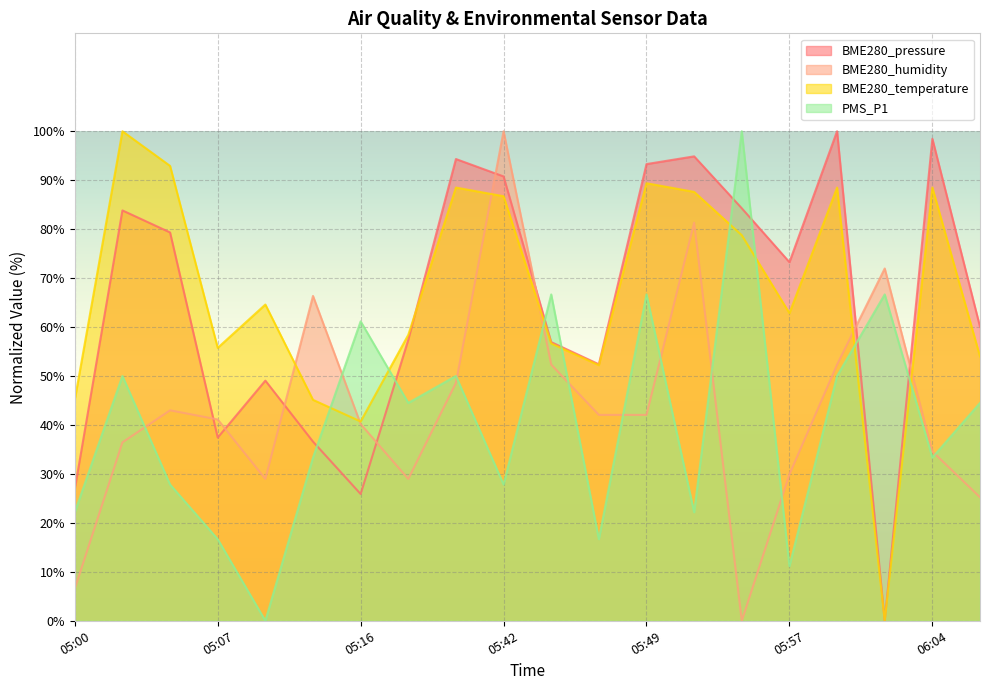

At which category is the sum across all series the highest?

05:42